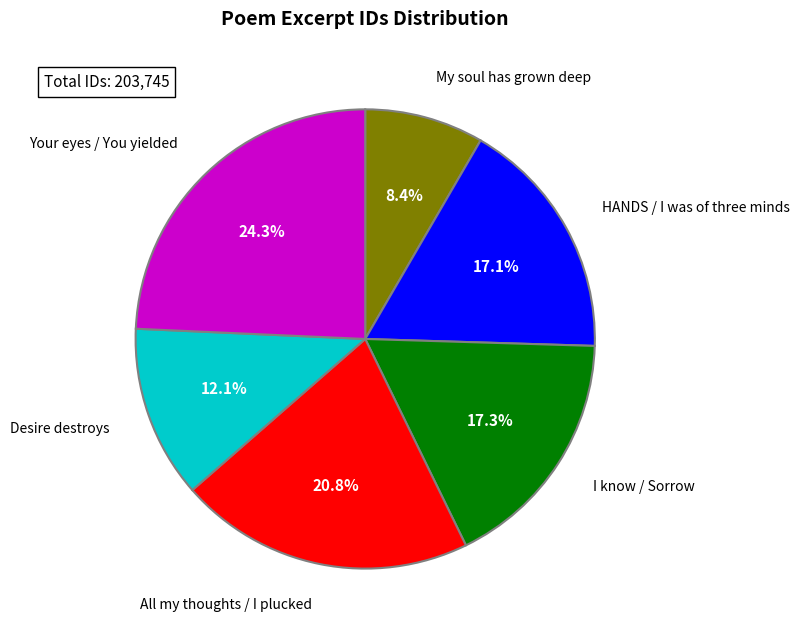

Is All my thoughts / I plucked the majority of the pie?

No